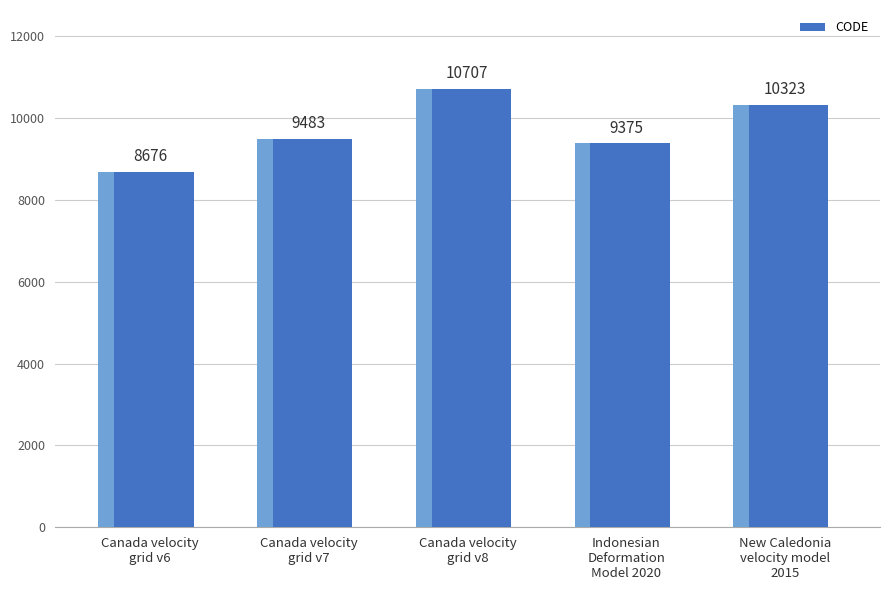

Approximately how many times larger is the value at Canada velocity
grid v7 compared to New Caledonia
velocity model
2015?

0.9